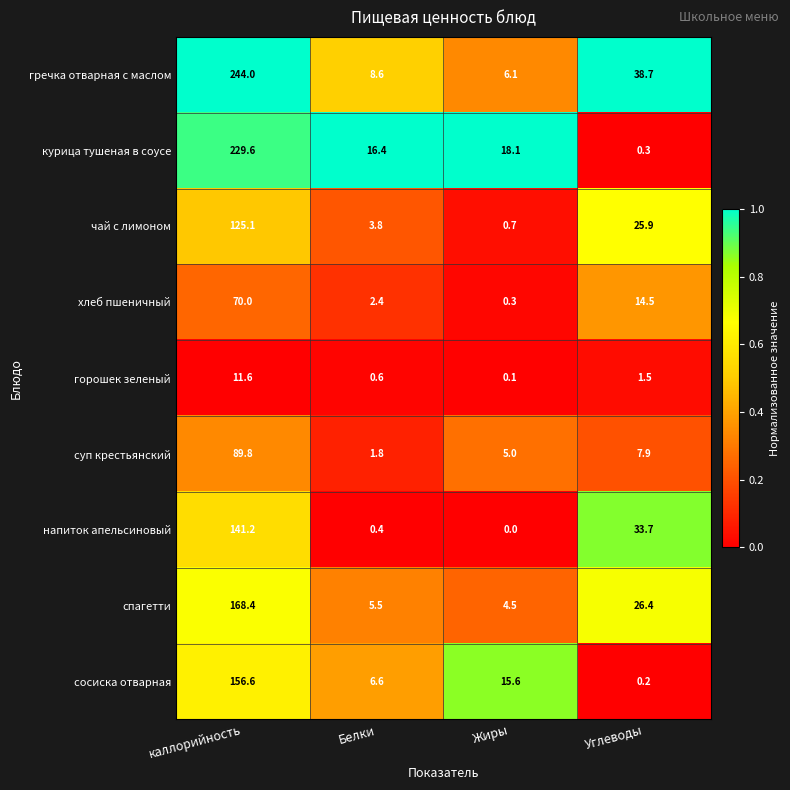

At how many categories does at least one series exceed 0?

4